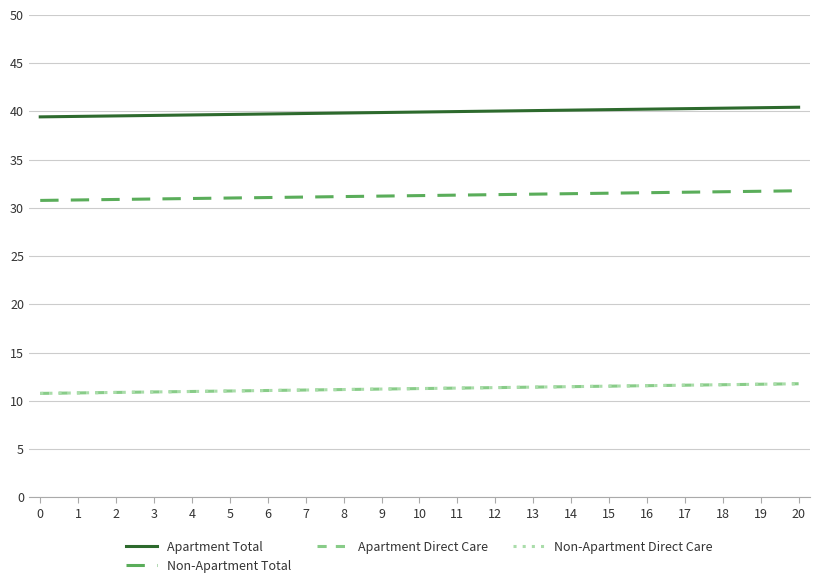

Is this an area chart (filled region under the line)?

No